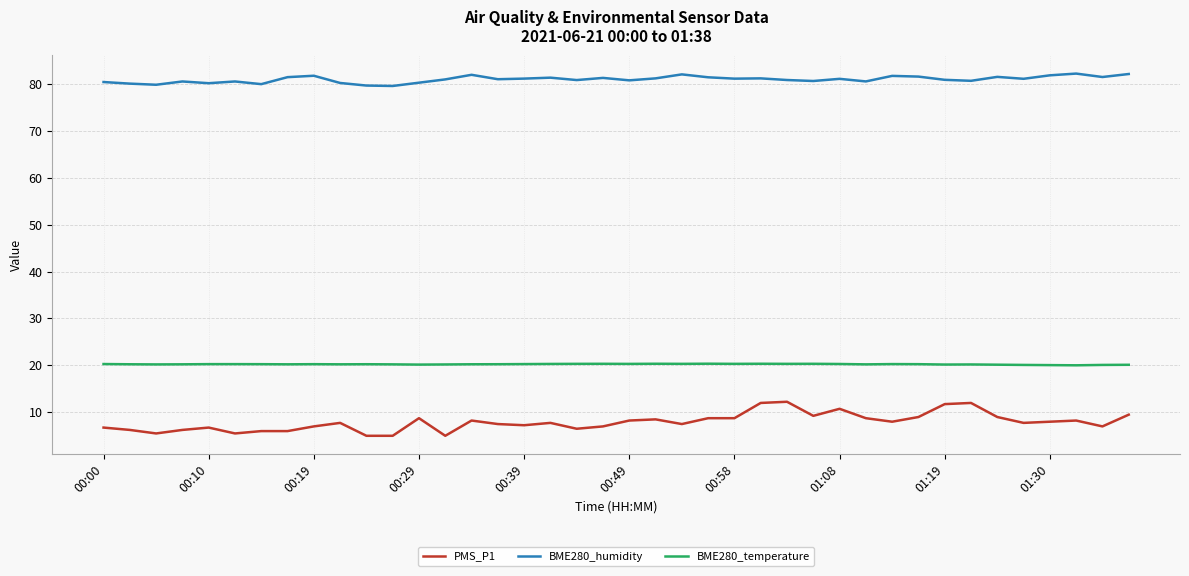

Which series has the widest spread of values?

PMS_P1